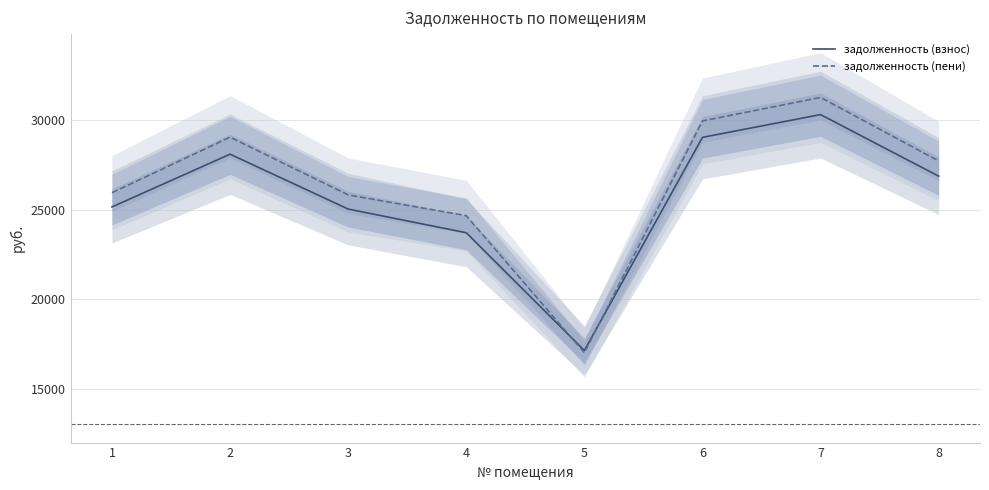

The value of задолженность (взнос) at 4 is 35951.3. True or false?

False